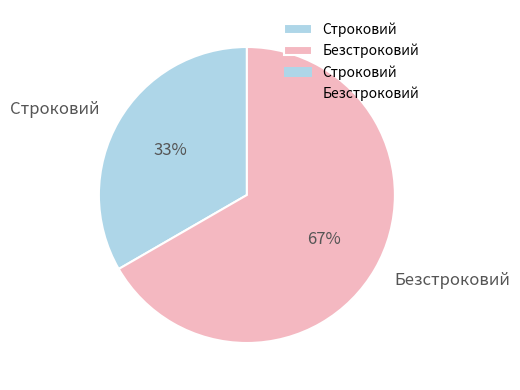

Count the number of slices in the pie.

2